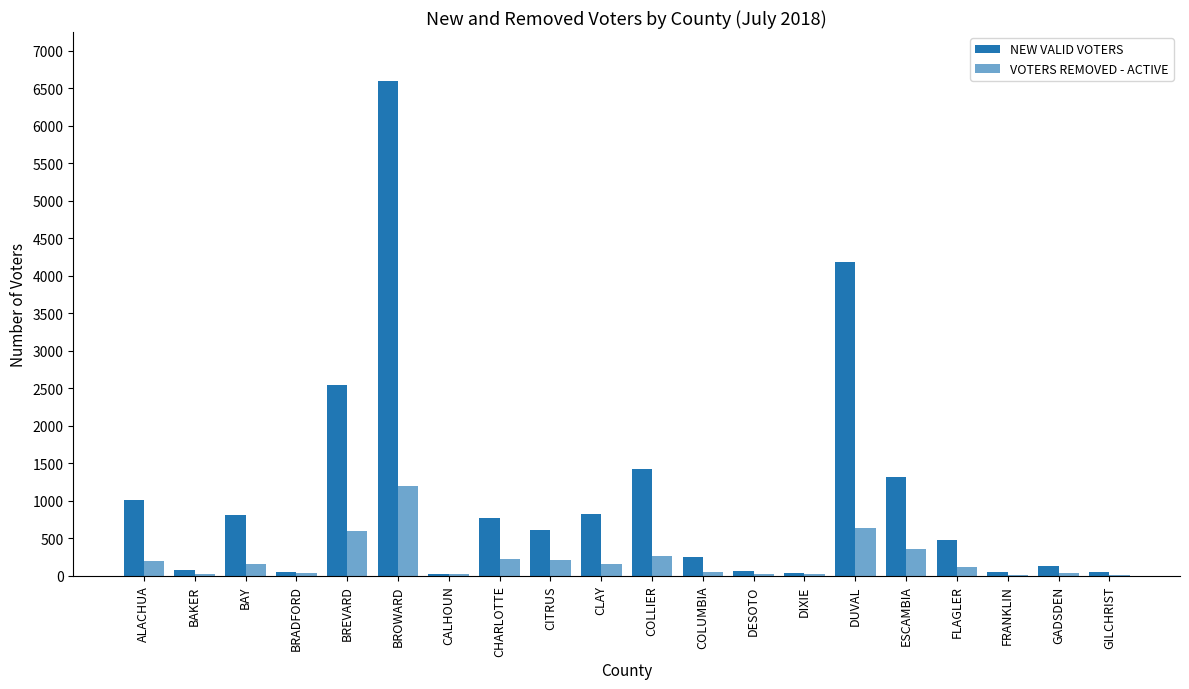

Is the value of VOTERS REMOVED - ACTIVE at DIXIE greater than the value of NEW VALID VOTERS at DIXIE?

No